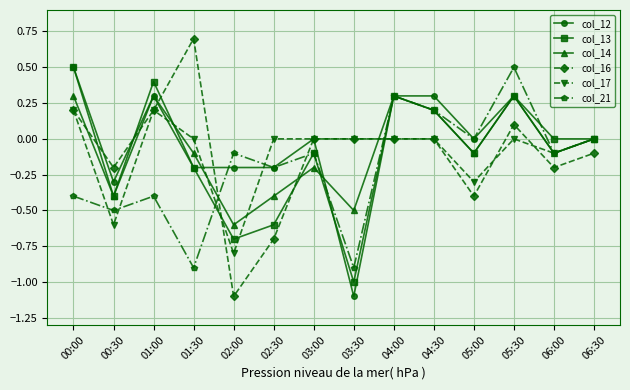

What is the minimum value for col_13?

-1.0